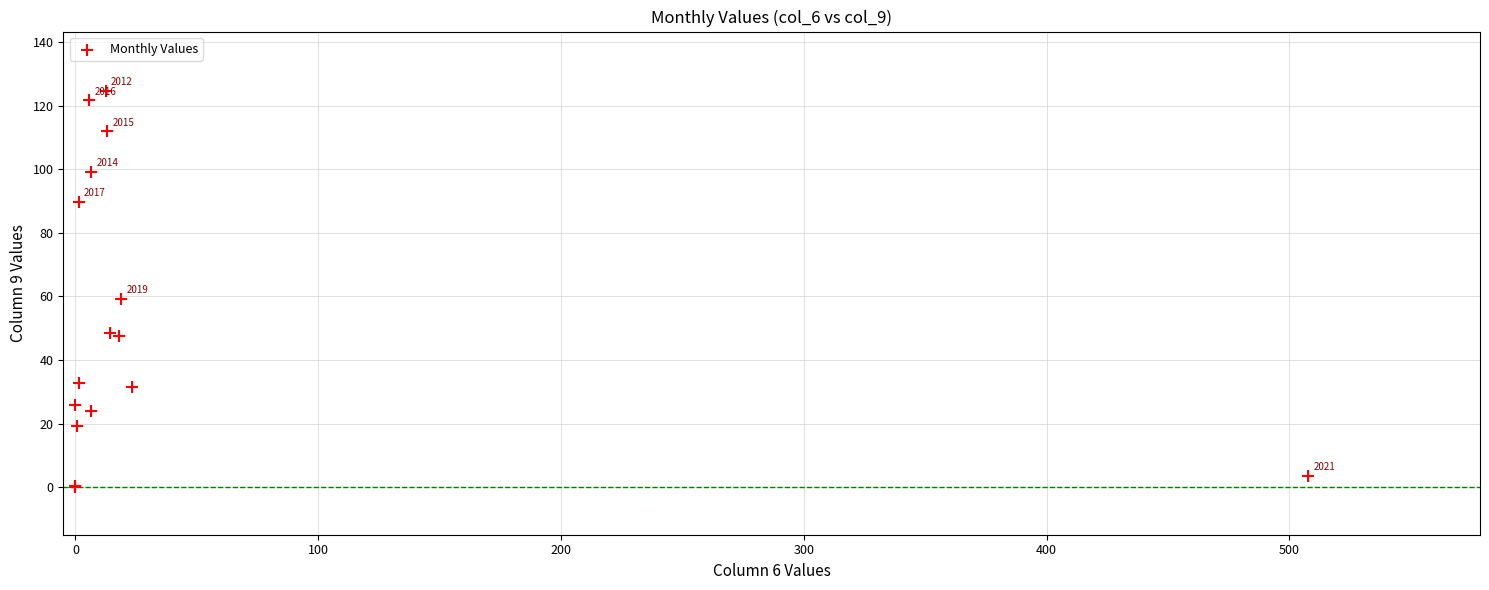

What Y value in the scatter plot is closest to 62?

59.2